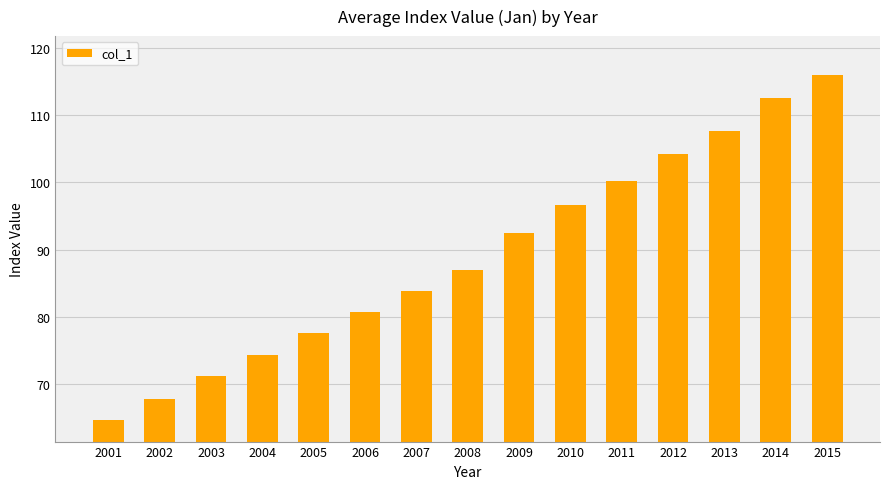

Is it true that the value at 2002 is 14.1?

False